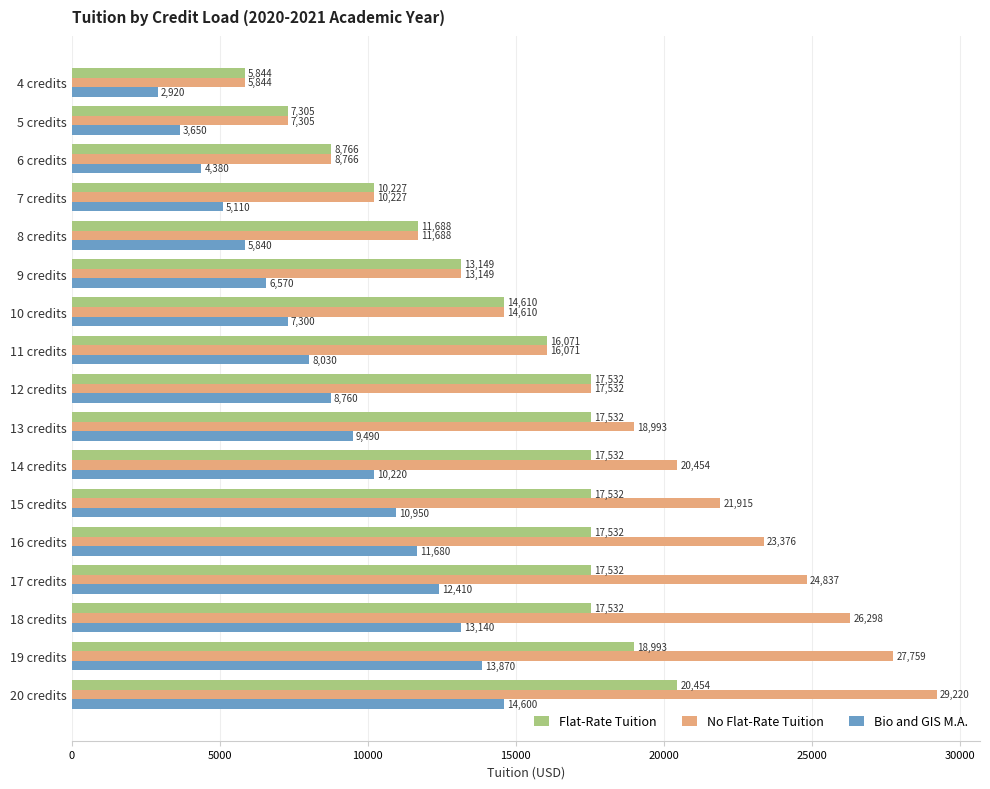

True or false: Bio and GIS M.A. has a value of 8922 at 18 credits.

False